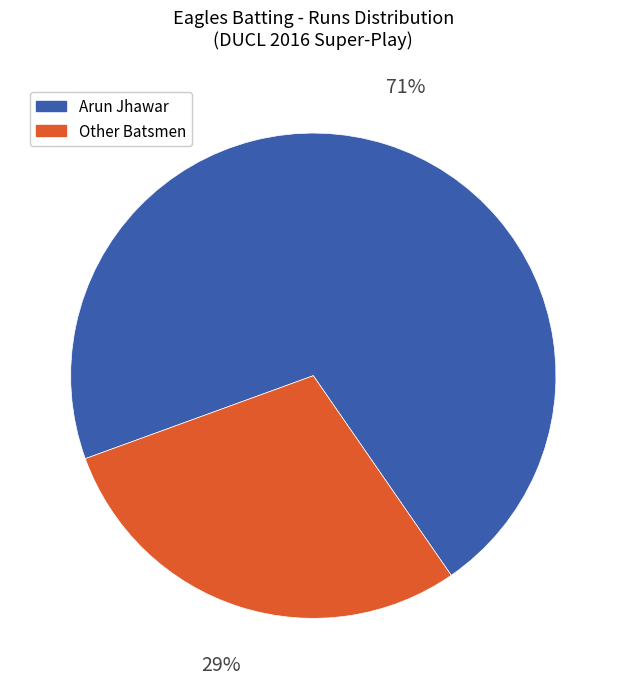

To the nearest percent, what is the difference between the Arun Jhawar and Other Batsmen slice percentages?

42%